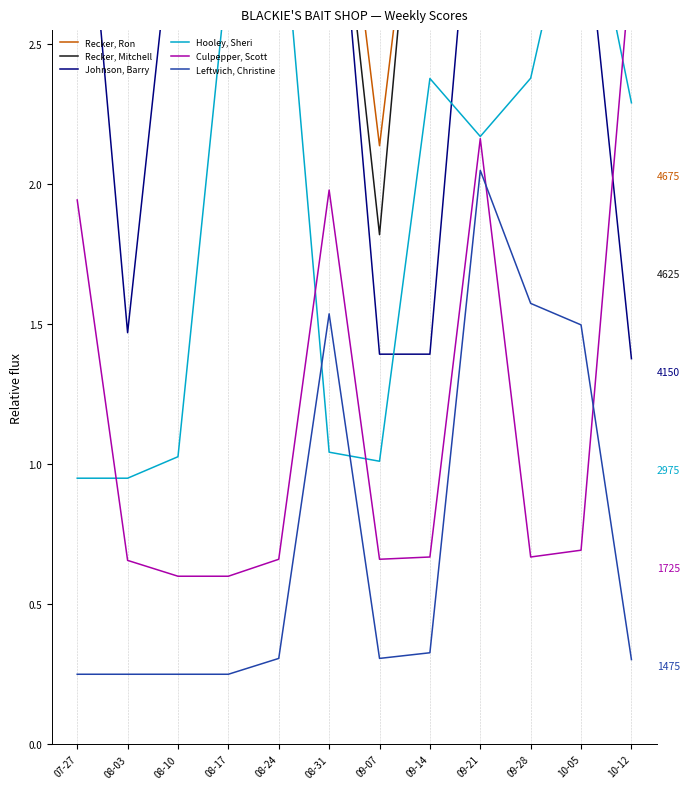

Rank the categories by Culpepper, Scott value from highest to lowest.

10-12, 09-21, 08-31, 07-27, 10-05, 09-28, 09-14, 09-07, 08-24, 08-03, 08-17, 08-10